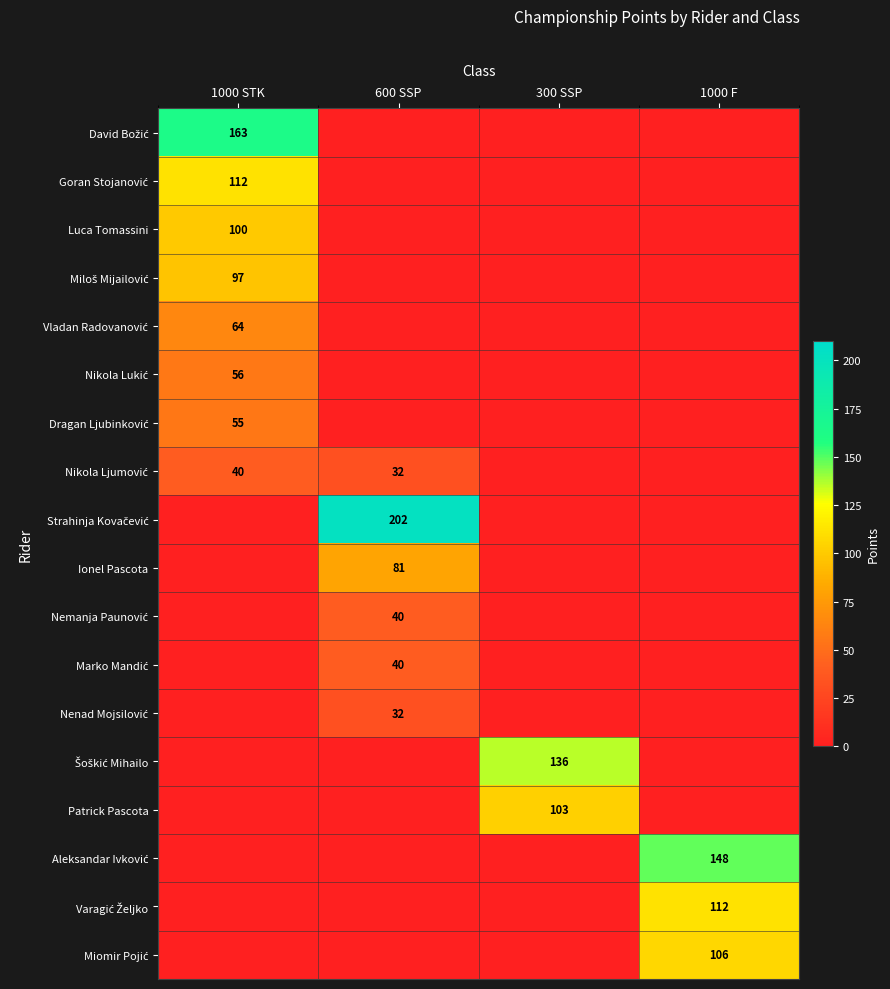

What is the highest value of the Strahinja Kovačević series?

202